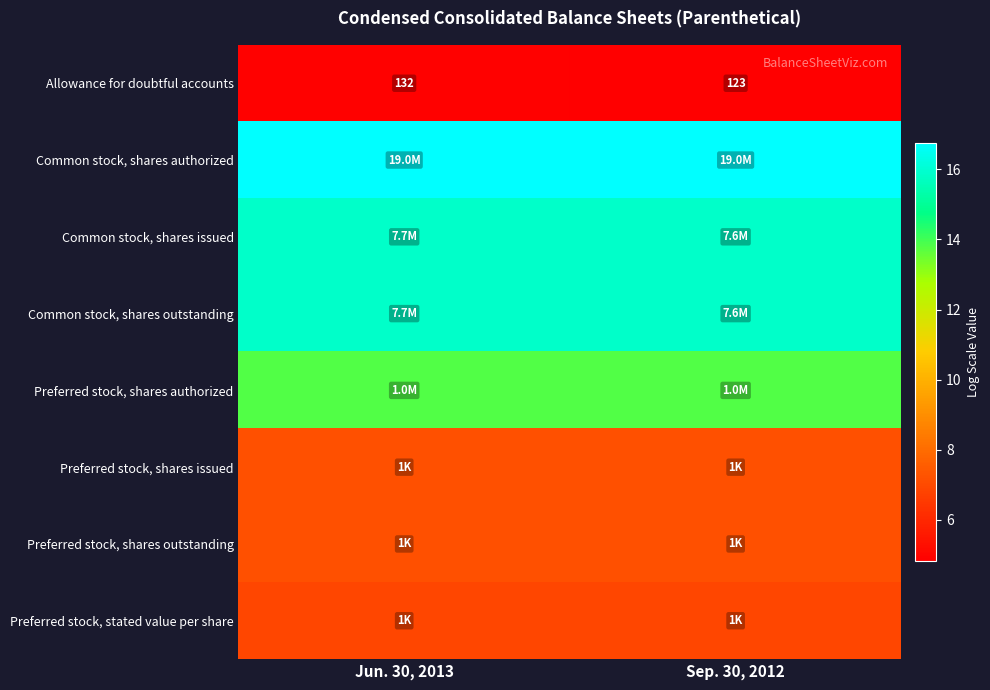

What is the total value across all series at Sep. 30, 2012?

88.4